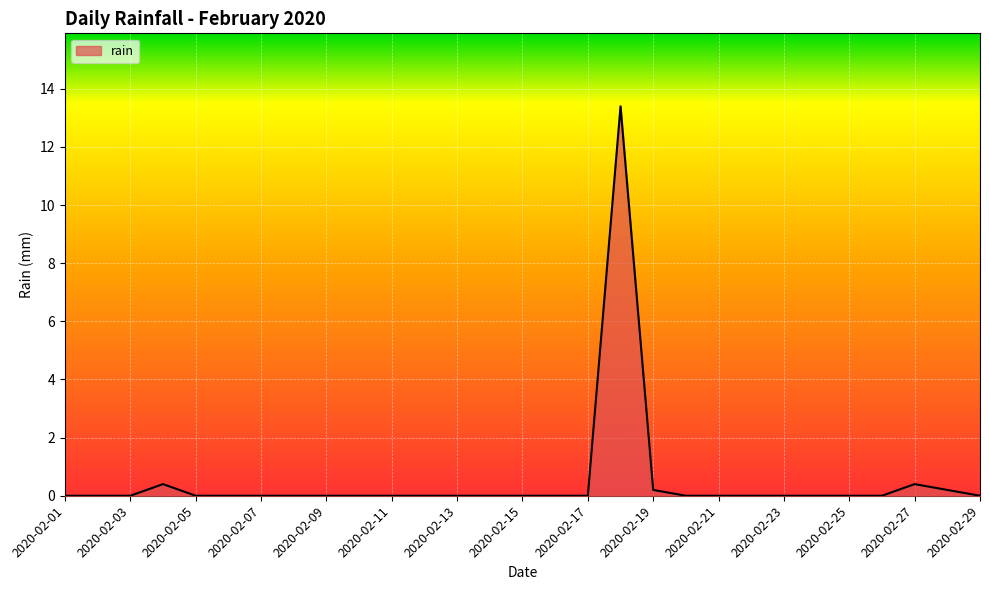

What is the greatest value displayed?

13.4